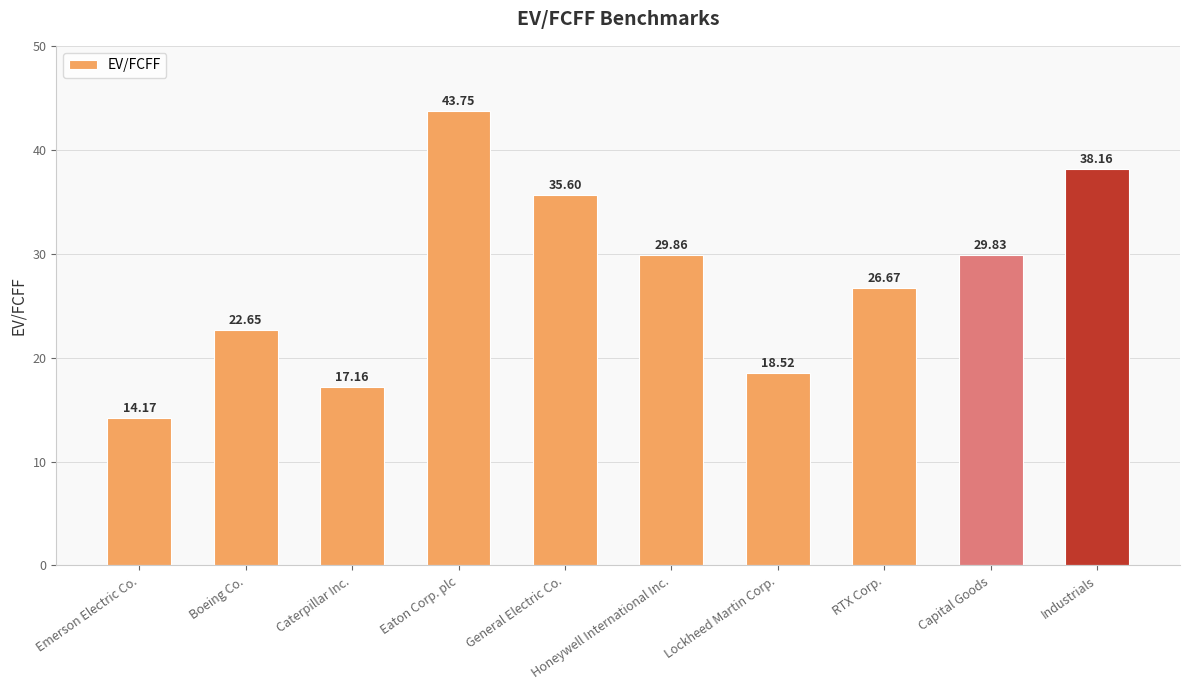

What is the smallest value displayed?

14.2